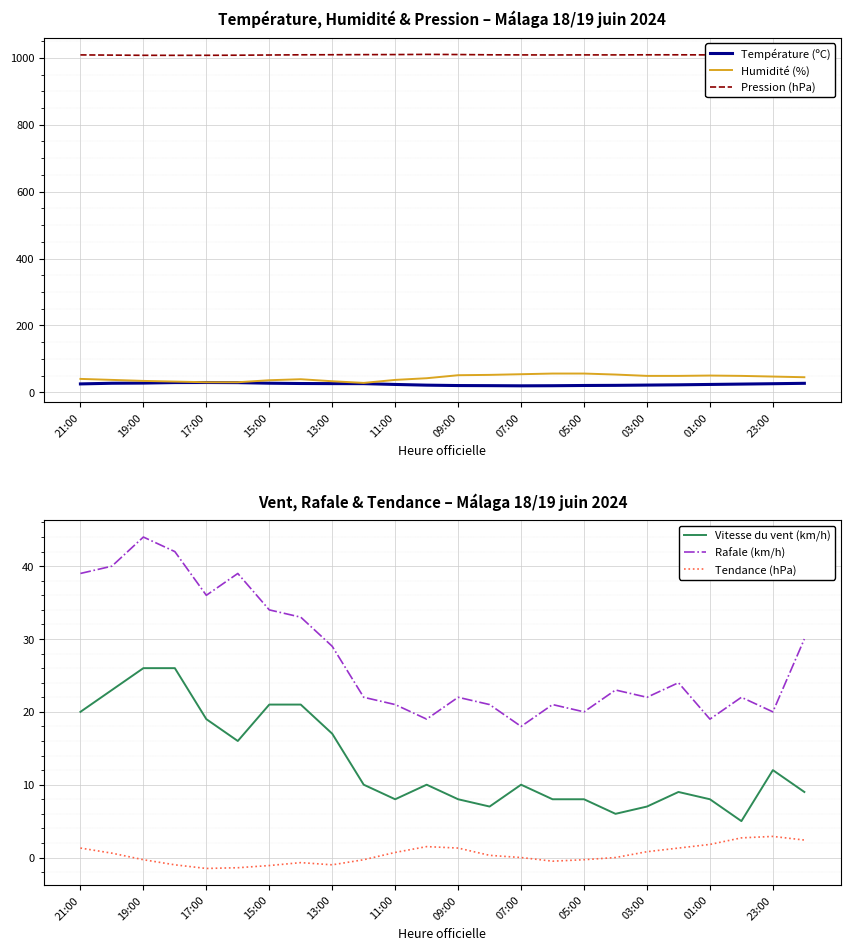

What is the difference between the second highest and minimum values in the Tendance (hPa) series?

4.2